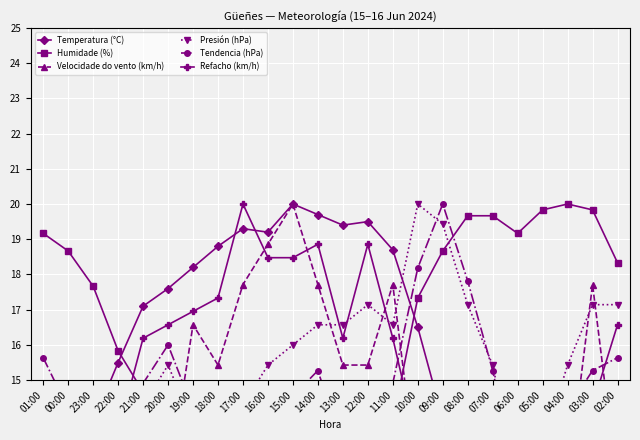

How many intersections are there between Presión (hPa) and Humidade (%)?

4